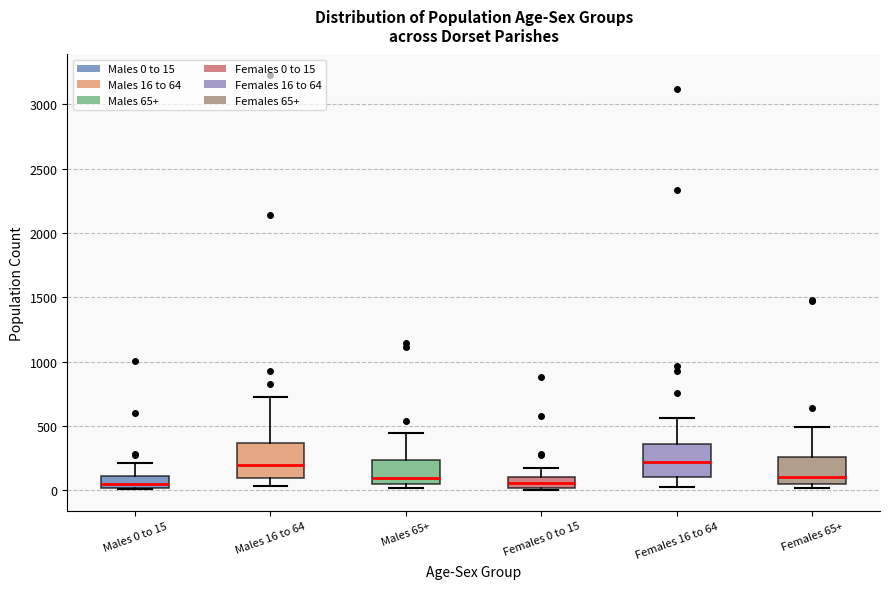

Reading left to right, transcribe this box plot: for each box, give where its median line is, the range the box spans, and where its two whiskers end, as read against the y-axis. The values are not printed on the chart, so give them approximately, as read against the axis.

Males 0 to 15: median 50, box 0 to 100, whiskers 0 to 200
Males 16 to 64: median 200, box 100 to 350, whiskers 50 to 700
Males 65+: median 100, box 50 to 250, whiskers 0 to 450
Females 0 to 15: median 50, box 0 to 100, whiskers 0 (just below the box's lower edge) to 150
Females 16 to 64: median 200, box 100 to 350, whiskers 50 to 550
Females 65+: median 100, box 50 to 250, whiskers 0 to 500